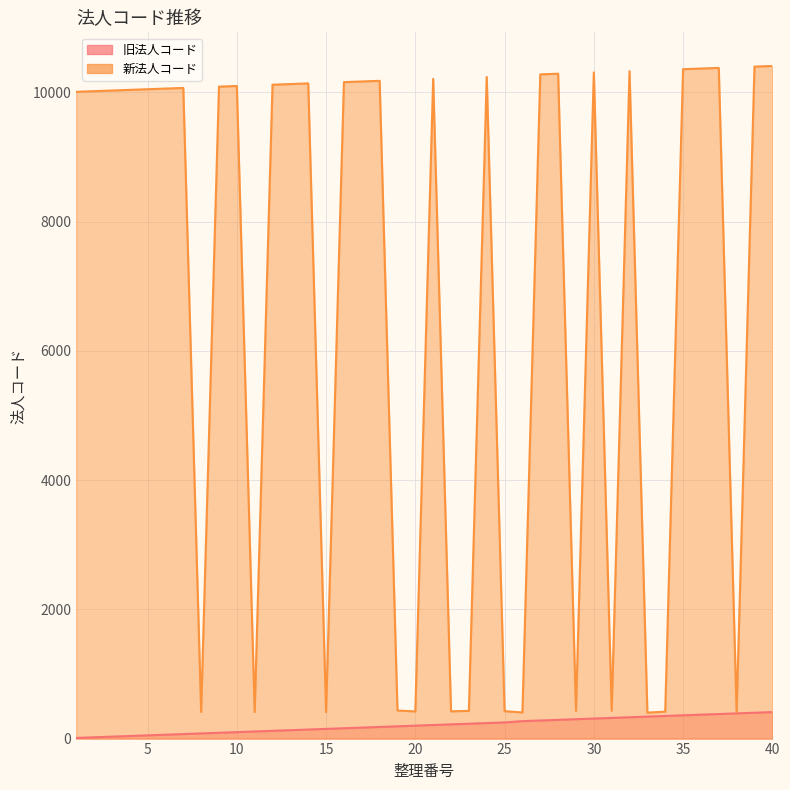

Which series changed the most between 16 and 37?

旧法人コード